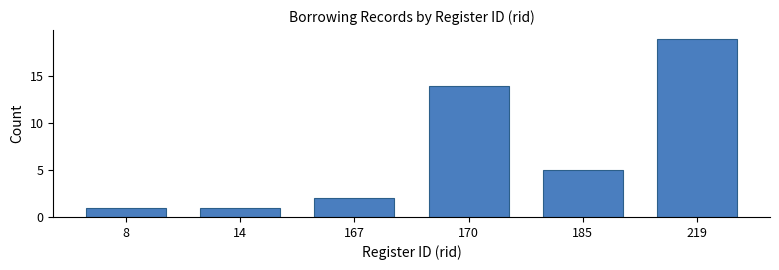

Reading right to left, extract all data points from this chart.

19	5	14	2	1	1